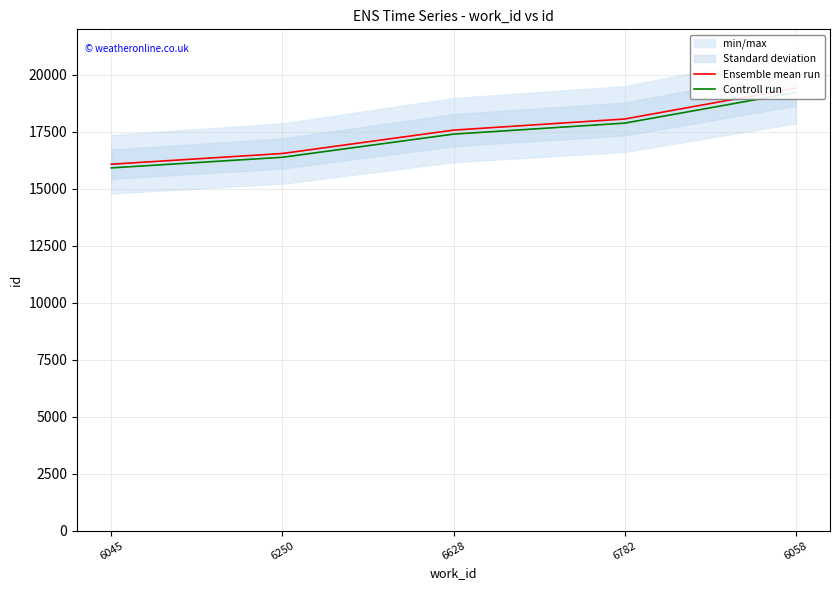

What is the highest value of the Ensemble mean run series?

19422.0